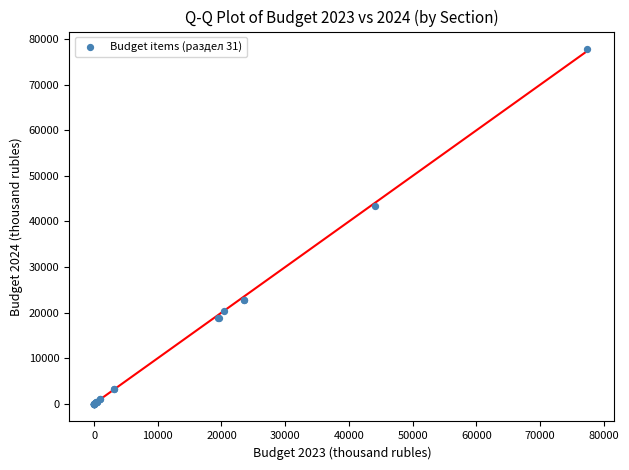

What Y value in the scatter plot is closest to 38900?

43403.6